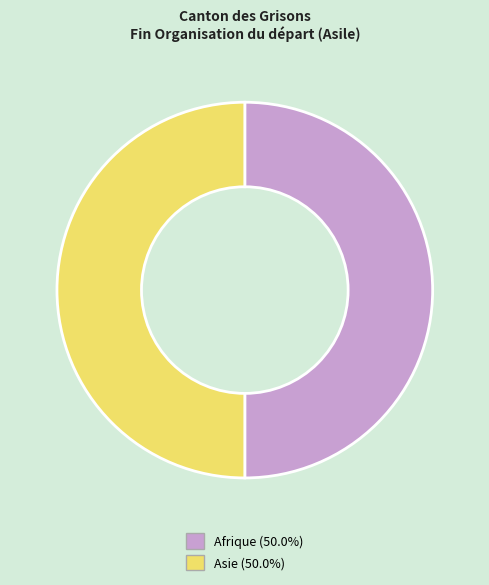

How many slices are in this pie chart?

2